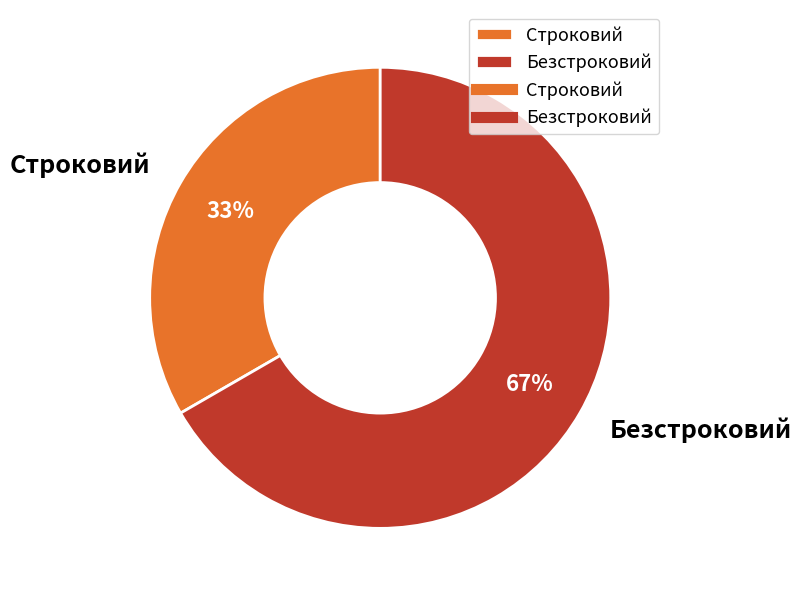

Count the number of slices in the pie.

2